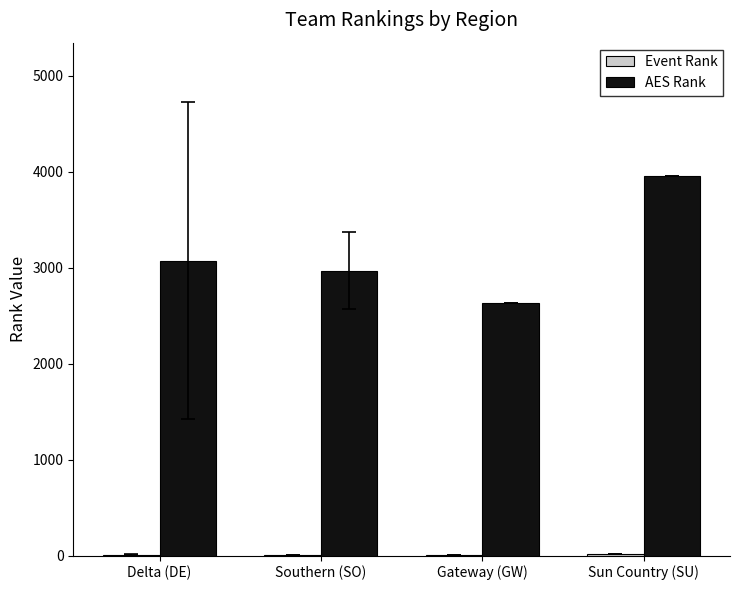

What is the greatest value displayed?

3959.0